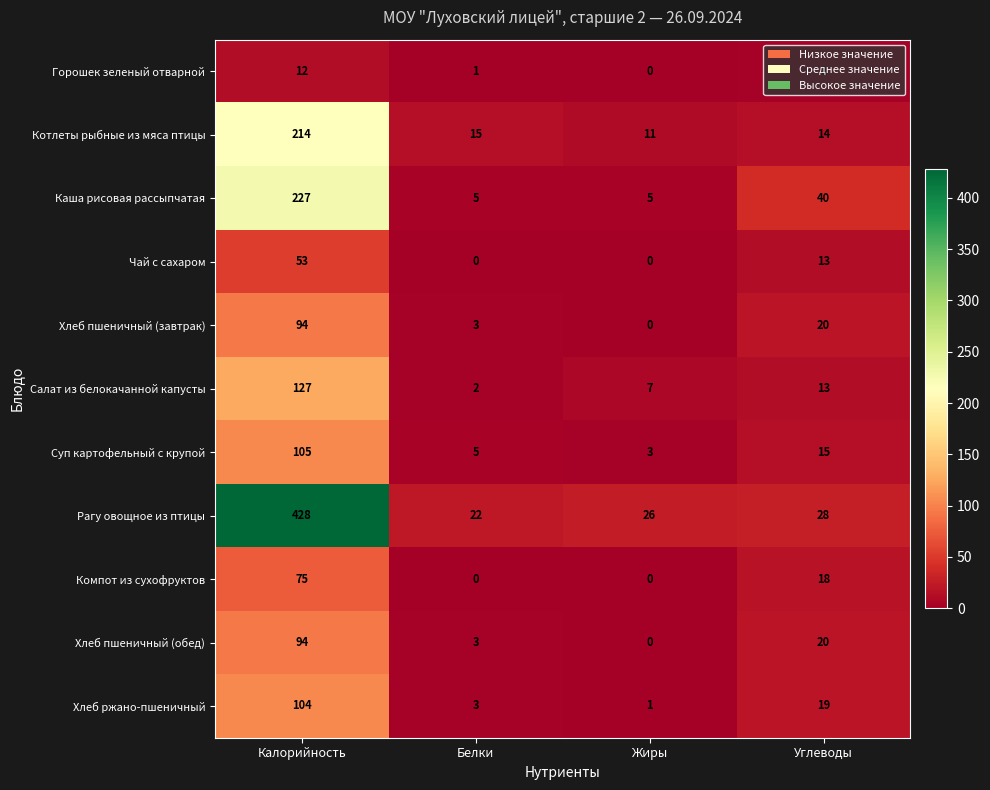

At which category is the sum across all series the highest?

Калорийность